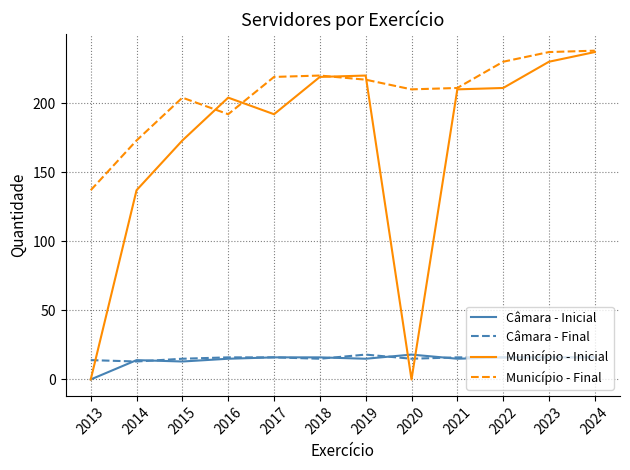

True or false: Município - Final has a value of 210 at 2020.

True